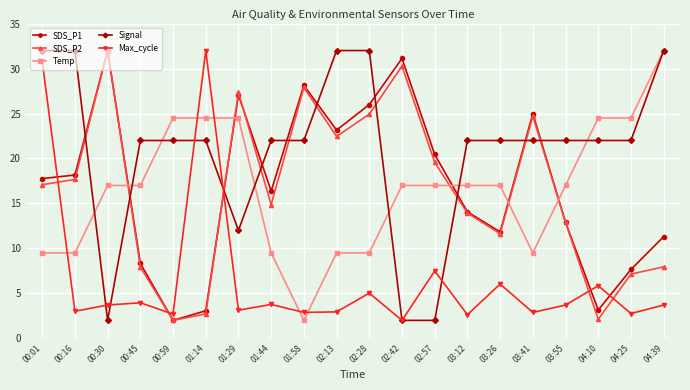

How many times do SDS_P2 and Signal cross each other?

10